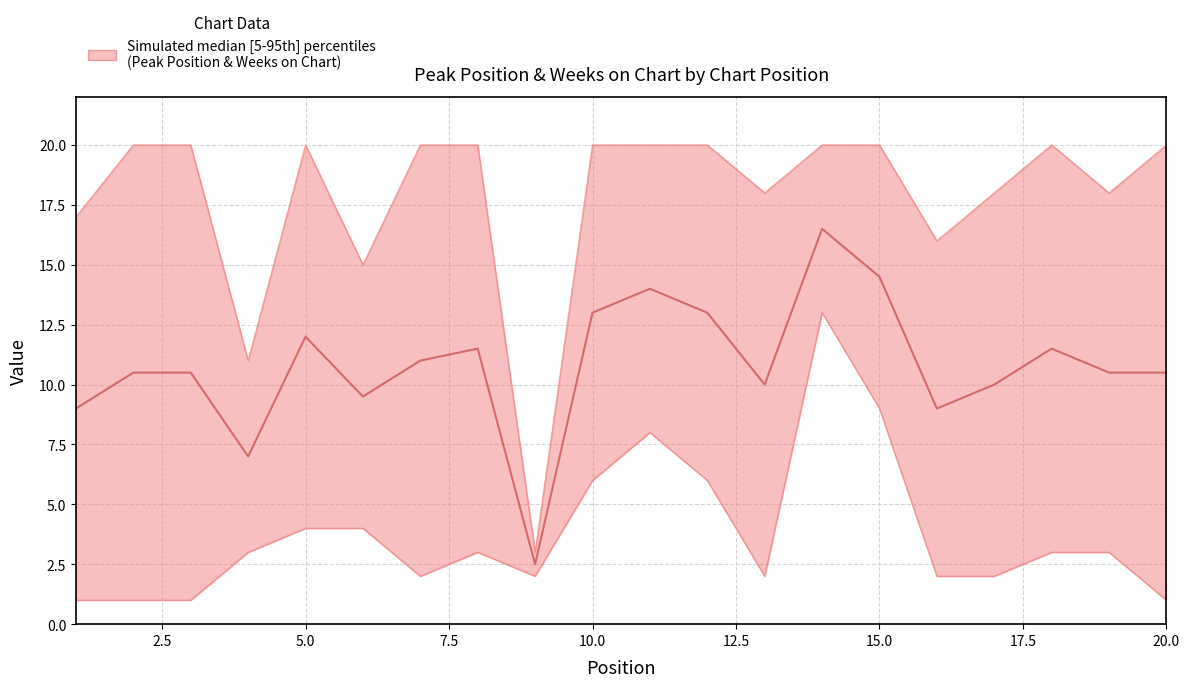

Which series has the largest range (max minus min)?

Weeks on Chart